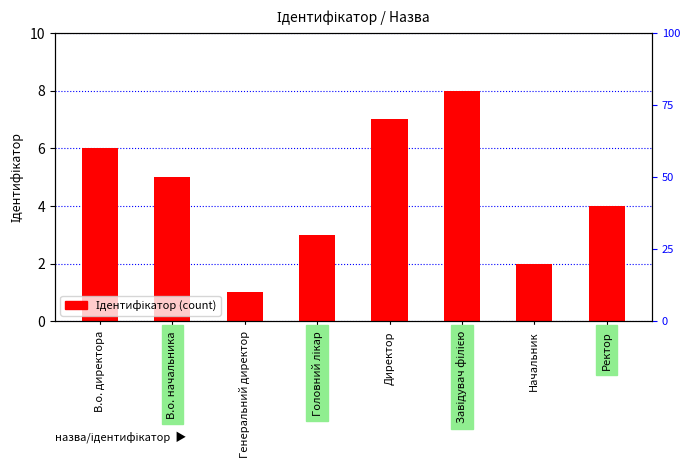

What position from the left is В.о. начальника?

2